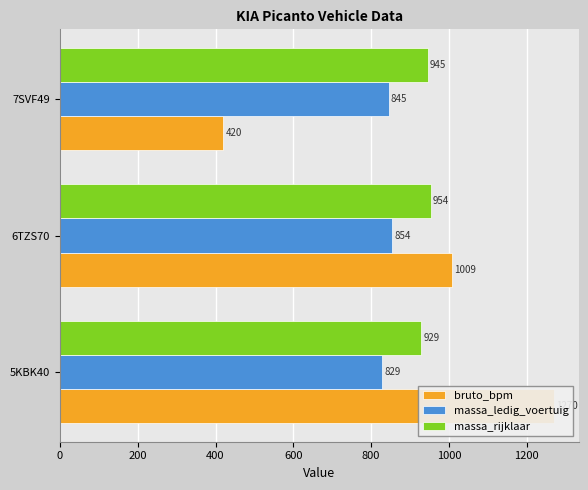

The value of bruto_bpm at 7SVF49 is 629. True or false?

False